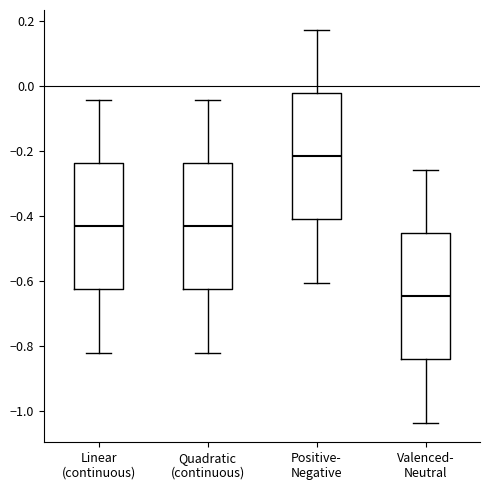

Reading left to right, transcribe this box plot: for each box, give where its median line is, the range the box spans, and where its two whiskers end, as read against the y-axis. The values are not printed on the chart, so give them approximately, as read against the axis.

Linear (continuous): median -0.44, box -0.62 to -0.24, whiskers -0.82 to -0.04
Quadratic (continuous): median -0.44, box -0.62 to -0.24, whiskers -0.82 to -0.04
Positive- Negative: median -0.22, box -0.40 to -0.02, whiskers -0.60 to 0.18
Valenced- Neutral: median -0.64, box -0.84 to -0.46, whiskers -1.04 to -0.26